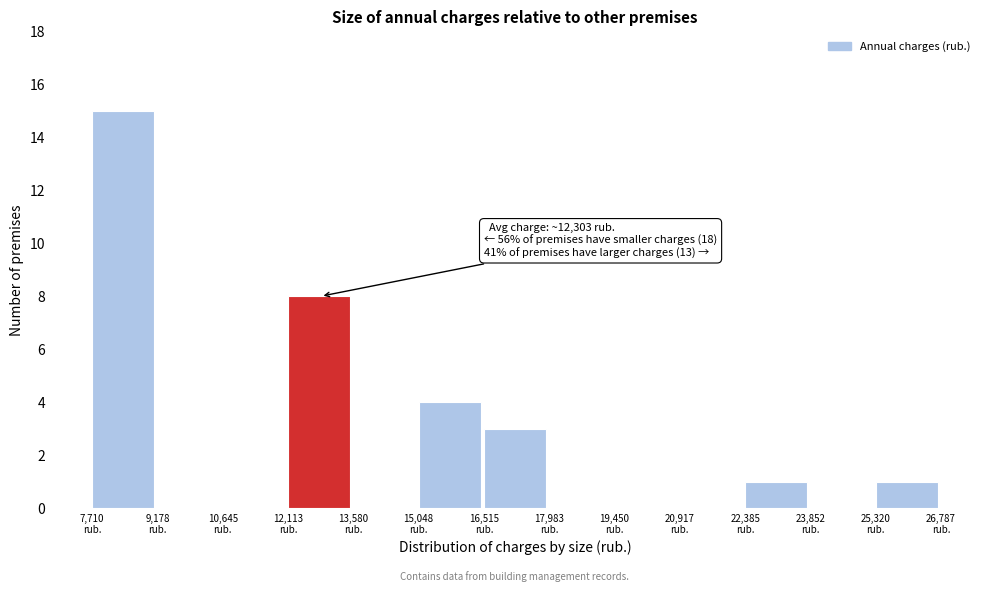

Which range on the x-axis has the tallest bar?

7800 to 9200